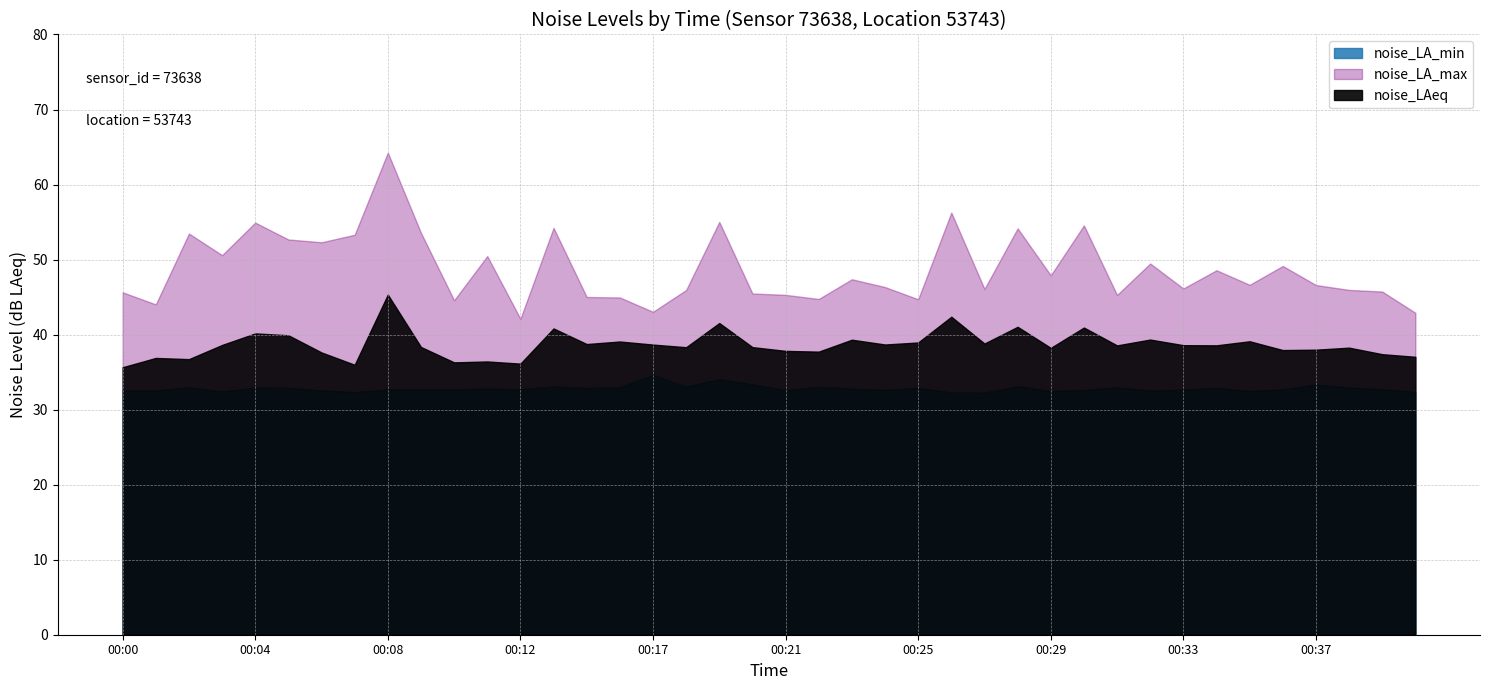

True or false: noise_LAeq and noise_LA_max cross at least once.

False